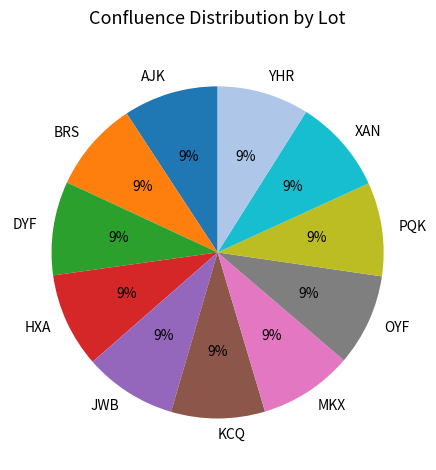

What percentage is the YHR slice, to the nearest percent?

9%